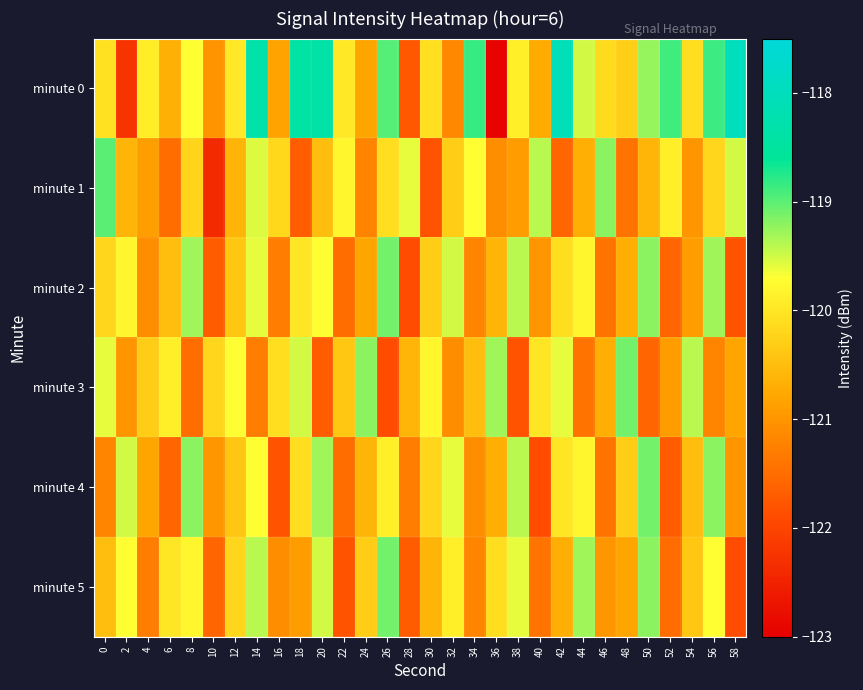

Reading right to left, transcribe all the data shown in this chart.

minute 0: 58=-118.0	56=-118.9	54=-120.1	52=-118.9	50=-119.2	48=-120.3	46=-120.1	44=-119.5	42=-118.1	40=-120.7	38=-119.9	36=-122.9	34=-118.8	32=-121.2	30=-120.1	28=-121.7	26=-119.0	24=-120.8	22=-120.0	20=-118.4	18=-118.4	16=-120.8	14=-118.3	12=-120.0	10=-121.0	8=-119.7	6=-120.7	4=-119.9	2=-122.2	0=-120.1
minute 1: 58=-119.5	56=-120.2	54=-121.0	52=-119.9	50=-120.6	48=-121.4	46=-119.2	44=-120.7	42=-121.6	40=-119.4	38=-120.9	36=-121.1	34=-119.7	32=-120.3	30=-121.8	28=-119.6	26=-120.1	24=-121.2	22=-119.8	20=-120.5	18=-121.7	16=-120.2	14=-119.5	12=-120.6	10=-122.4	8=-120.2	6=-121.5	4=-120.9	2=-120.6	0=-119.0
minute 2: 58=-121.8	56=-119.3	54=-120.9	52=-121.6	50=-119.2	48=-120.7	46=-121.4	44=-119.8	42=-120.1	40=-121.0	38=-119.4	36=-120.6	34=-121.2	32=-119.5	30=-120.3	28=-121.9	26=-119.1	24=-120.8	22=-121.5	20=-119.7	18=-120.0	16=-121.3	14=-119.6	12=-120.4	10=-121.7	8=-119.3	6=-120.5	4=-121.1	2=-119.8	0=-120.2
minute 3: 58=-120.8	56=-121.2	54=-119.4	52=-120.9	50=-121.6	48=-119.1	46=-120.7	44=-121.4	42=-119.6	40=-120.0	38=-121.8	36=-119.3	34=-120.5	32=-121.1	30=-119.8	28=-120.6	26=-121.9	24=-119.2	22=-120.4	20=-121.7	18=-119.5	16=-120.1	14=-121.3	12=-119.7	10=-120.2	8=-121.5	6=-119.9	4=-120.3	2=-121.0	0=-119.6
minute 4: 58=-121.0	56=-119.2	54=-120.5	52=-121.7	50=-119.1	48=-120.3	46=-121.4	44=-119.8	42=-120.0	40=-121.9	38=-119.4	36=-120.7	34=-121.1	32=-119.6	30=-120.2	28=-121.3	26=-119.9	24=-120.6	22=-121.5	20=-119.3	18=-120.1	16=-121.8	14=-119.7	12=-120.4	10=-121.0	8=-119.2	6=-121.6	4=-120.8	2=-119.5	0=-121.2
minute 5: 58=-121.9	56=-119.7	54=-120.4	52=-121.5	50=-119.2	48=-120.8	46=-121.0	44=-119.3	42=-120.7	40=-121.4	38=-119.6	36=-120.1	34=-121.2	32=-119.9	30=-120.6	28=-121.7	26=-119.1	24=-120.3	22=-121.8	20=-119.5	18=-120.9	16=-121.1	14=-119.4	12=-120.2	10=-121.6	8=-119.8	6=-120.0	4=-121.3	2=-119.7	0=-120.5